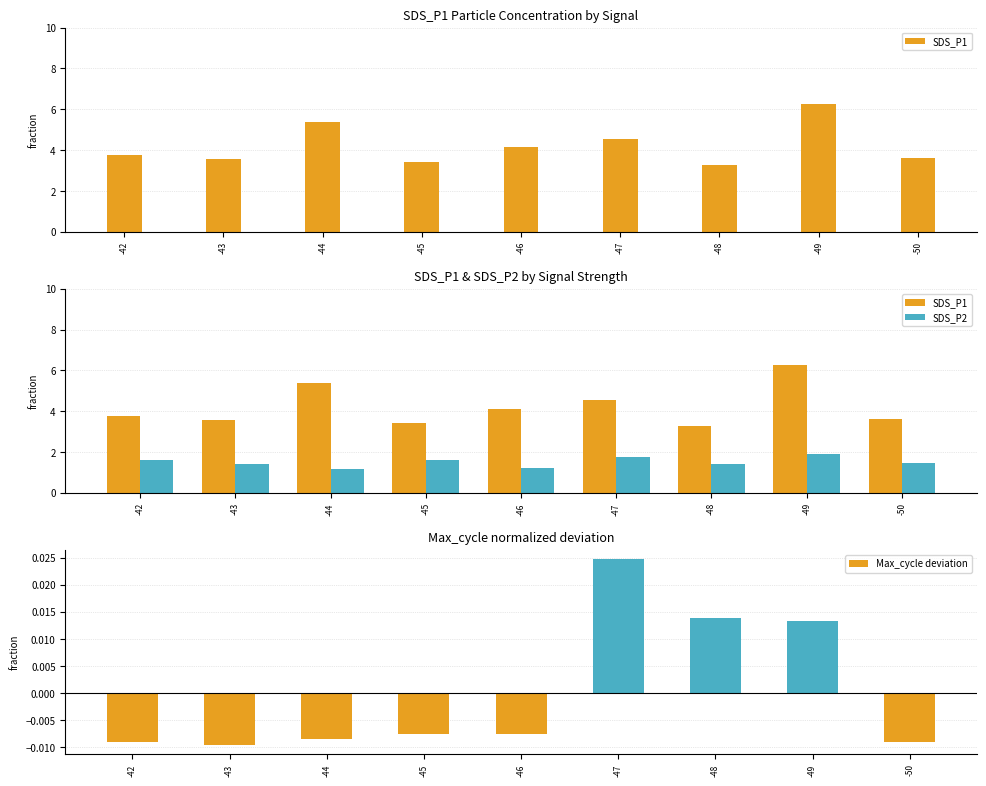

List the series in order of their peak value, highest first.

SDS_P1, SDS_P2, Max_cycle deviation